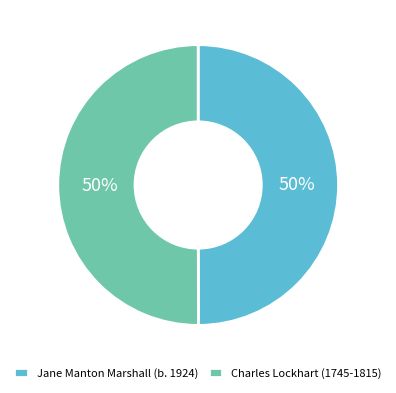

How many slices are in this pie chart?

2